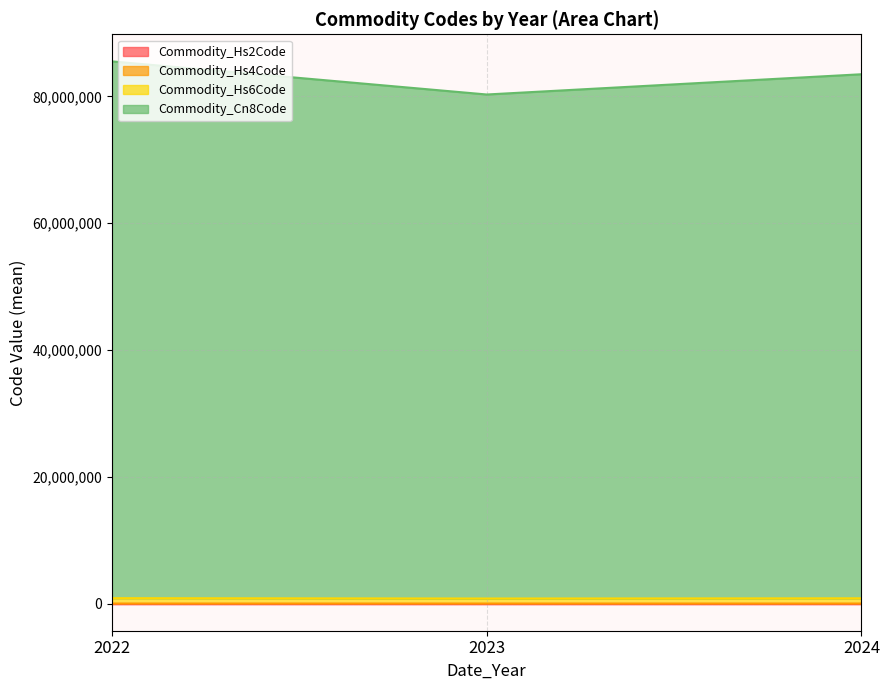

Does the chart display data point markers on the line(s)?

No